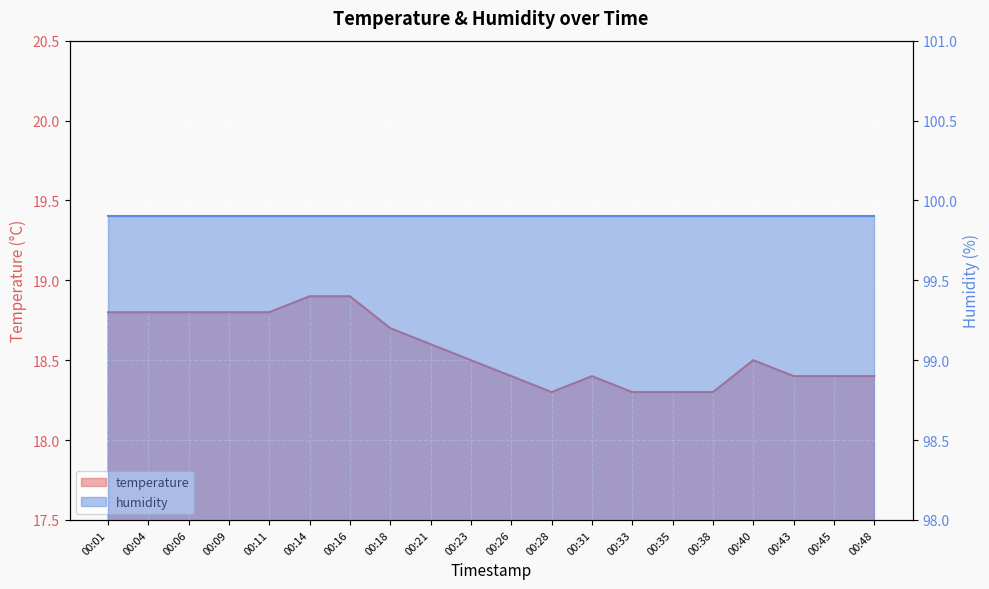

Rank the categories by value from lowest to highest.

00:28, 00:33, 00:35, 00:38, 00:26, 00:31, 00:43, 00:45, 00:48, 00:23, 00:40, 00:21, 00:18, 00:01, 00:04, 00:06, 00:09, 00:11, 00:14, 00:16